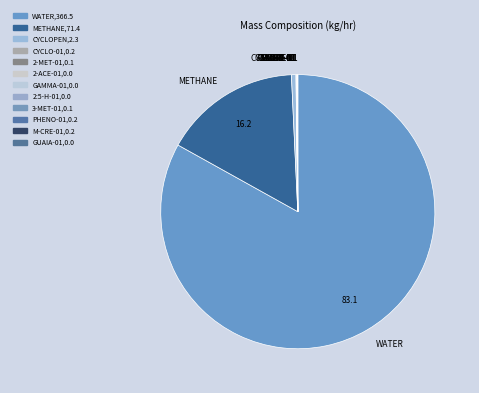

What is the largest slice in the pie chart?

WATER